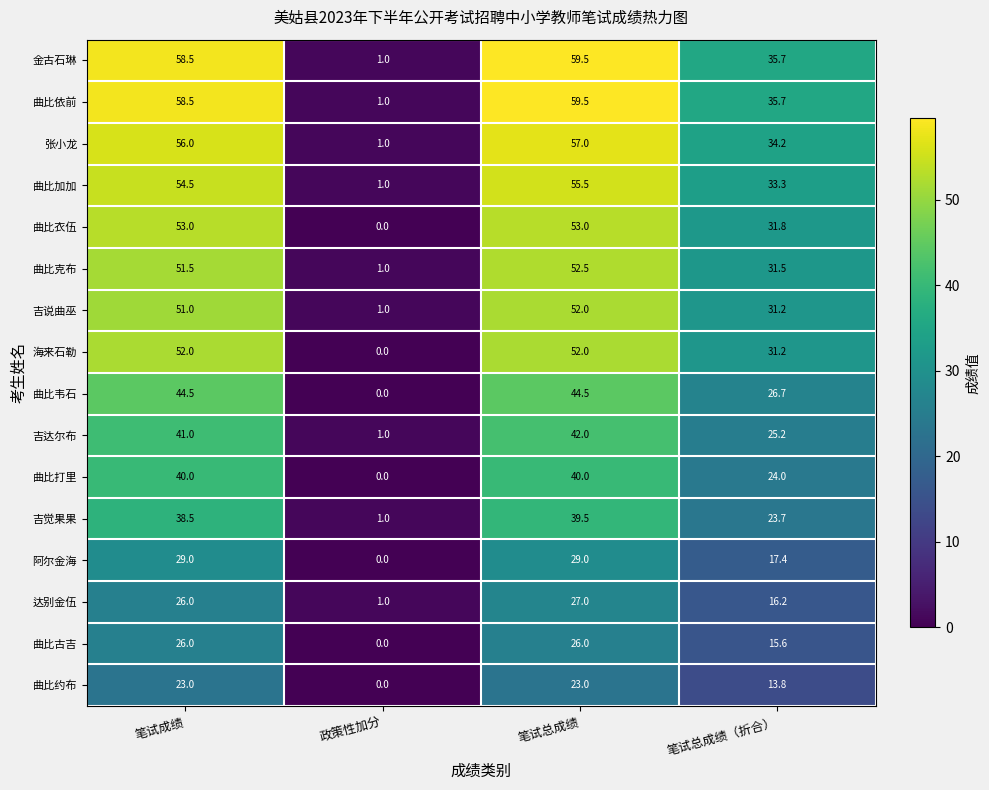

At how many categories does at least one series exceed 42?

2